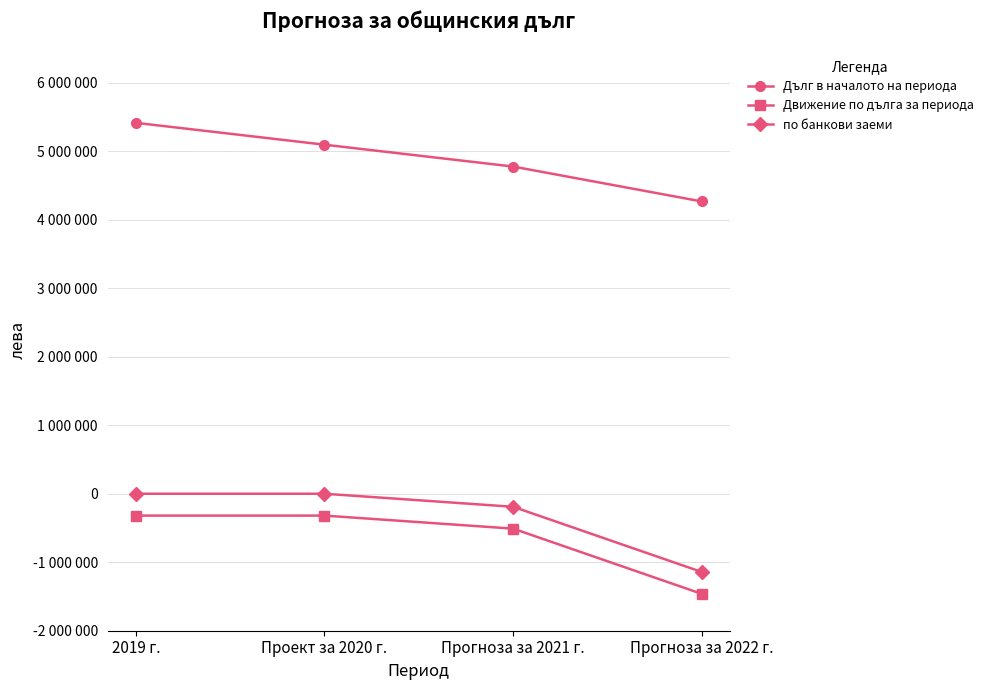

At which category does the chart reach its peak across all series?

2019 г.